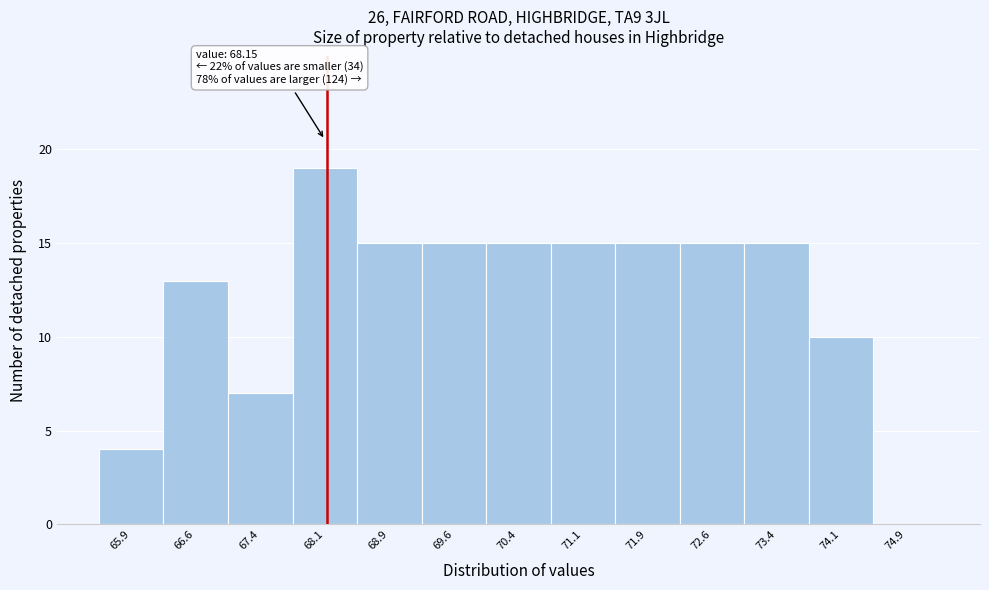

Which range on the x-axis has the tallest bar?

67.75 to 68.50